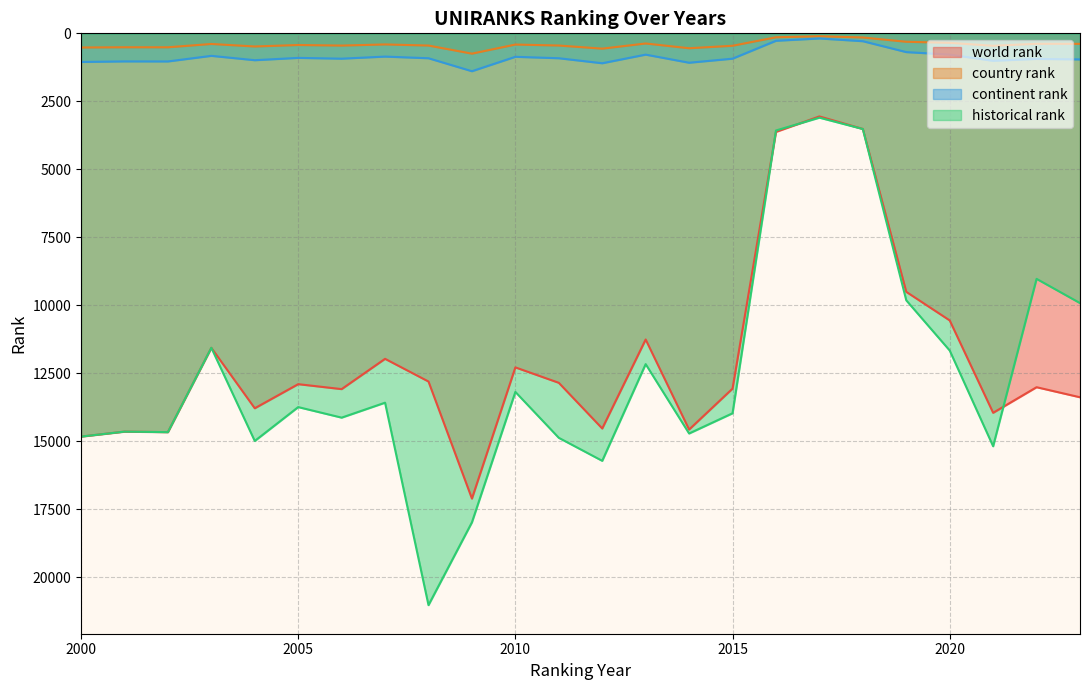

The value of world rank at 2004 is 6392.3. True or false?

False